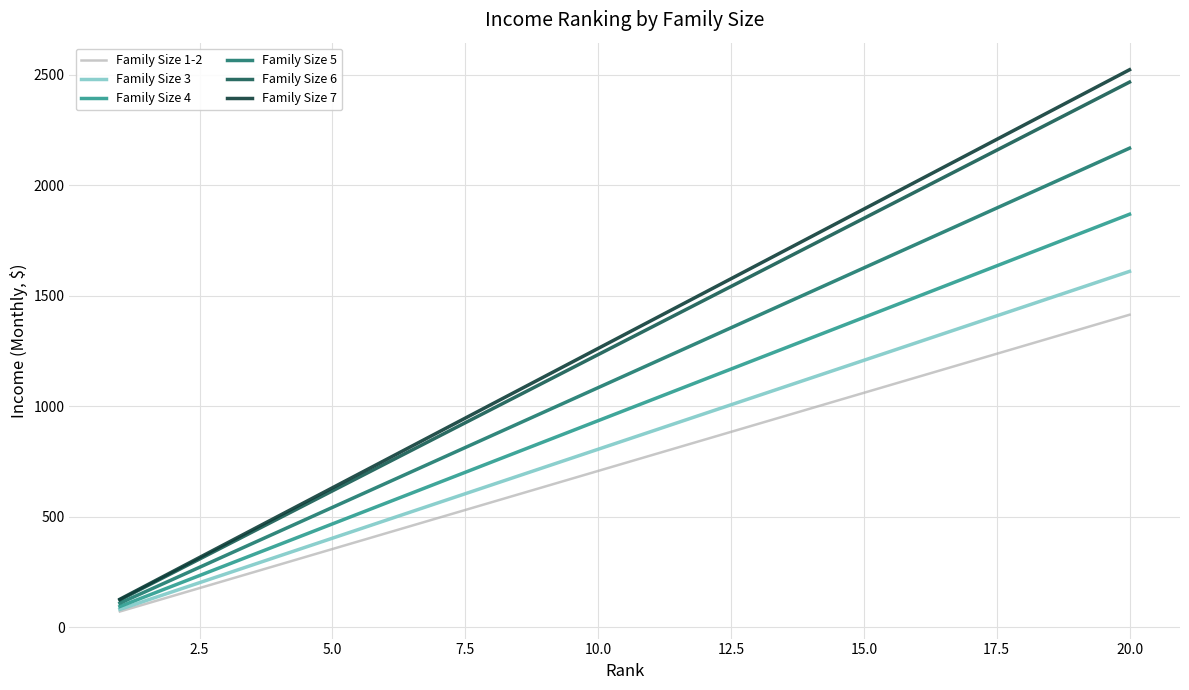

What is the maximum value shown in the chart?

2522.4